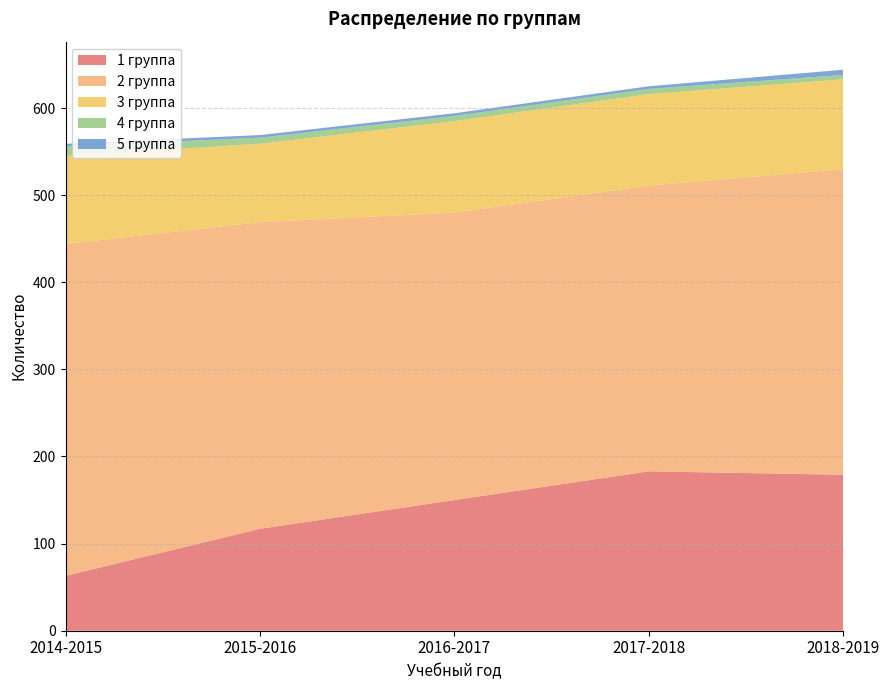

Reading left to right, transcribe all the data shown in this chart.

1 группа: 63	117	150	183	179
2 группа: 381	352	330	328	351
3 группа: 101	90	105	105	103
4 группа: 11	7	6	6	5
5 группа: 3	3	3	3	6